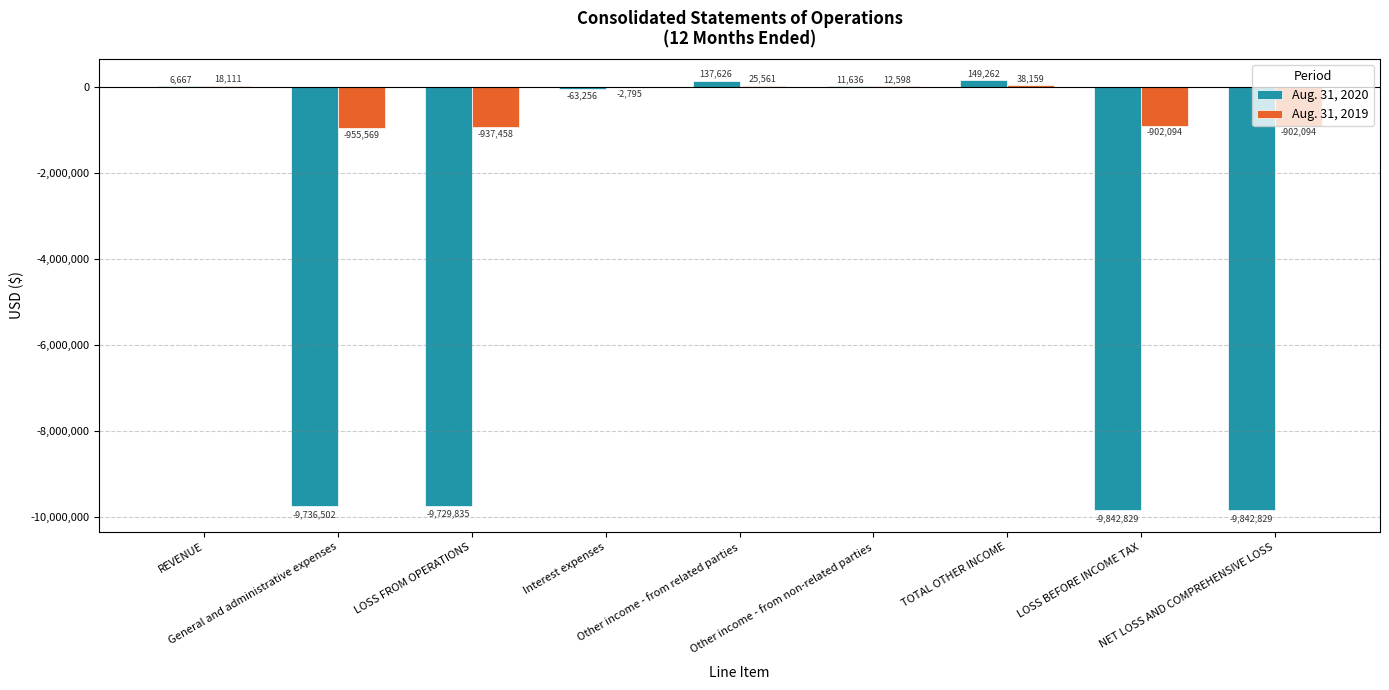

At which label does Aug. 31, 2019 reach its peak?

TOTAL OTHER INCOME